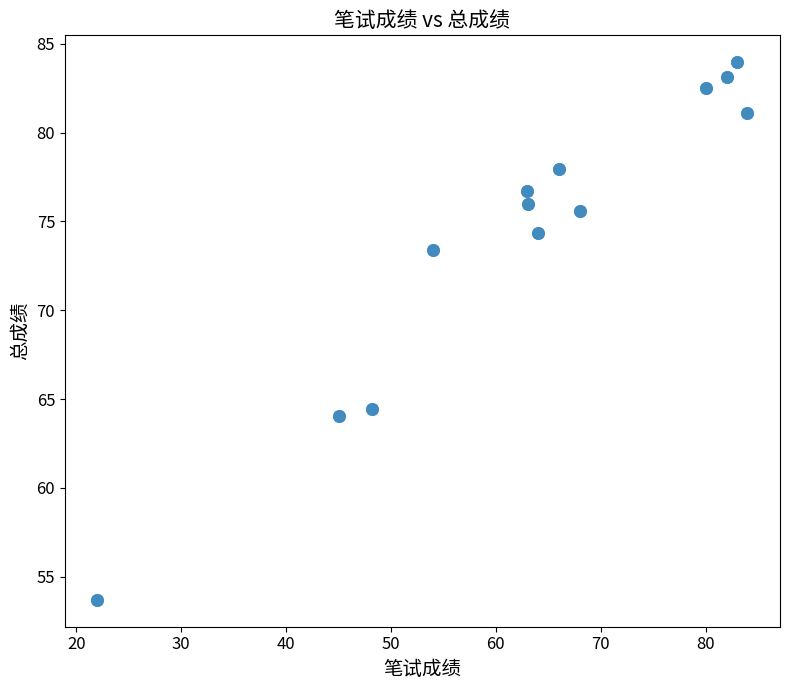

What Y value in the scatter plot is closest to 68?

64.4